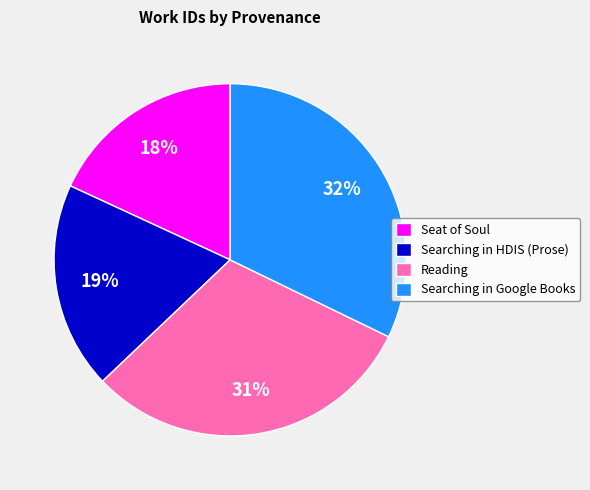

Combined, do Reading and Searching in Google Books account for over 50%?

Yes